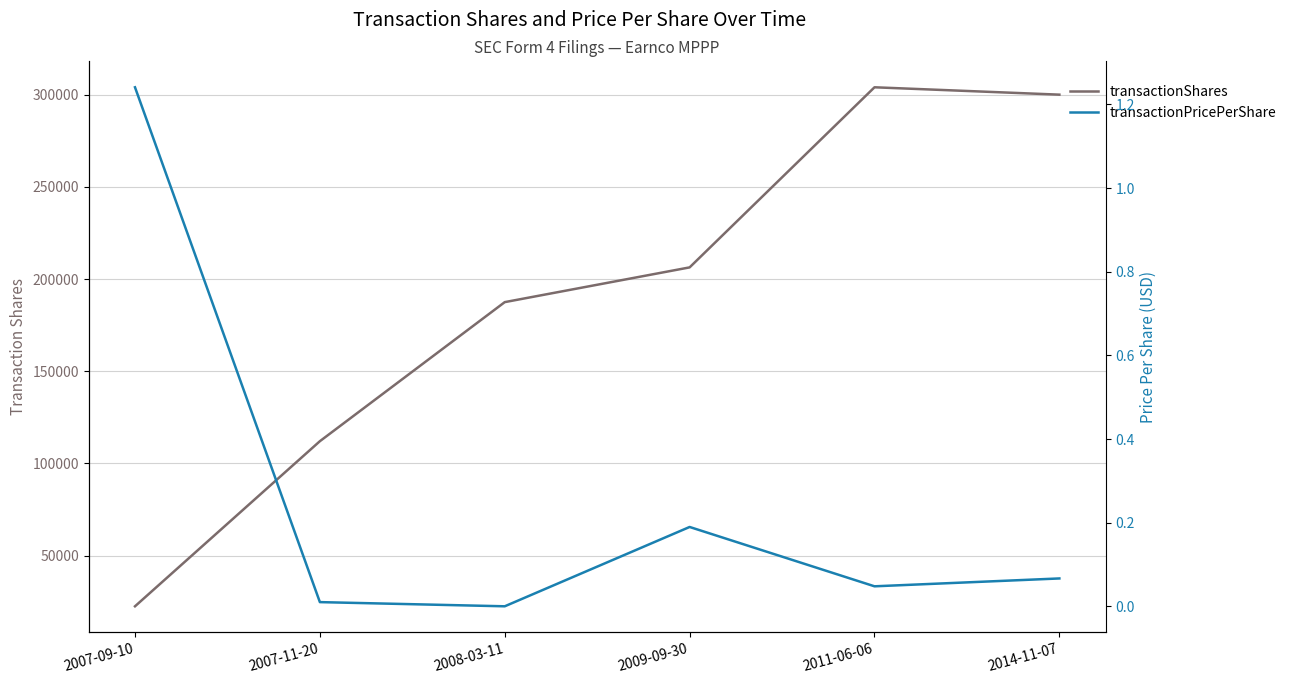

True or false: transactionPricePerShare has more than 1 points higher than both neighbors.

False